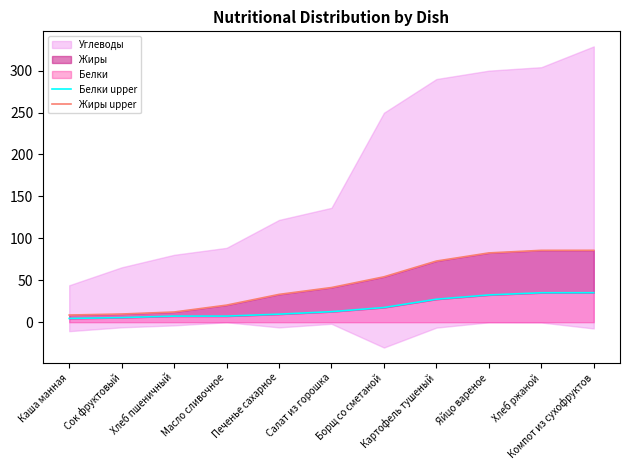

True or false: Жиры upper has more than 0 points higher than both neighbors.

False